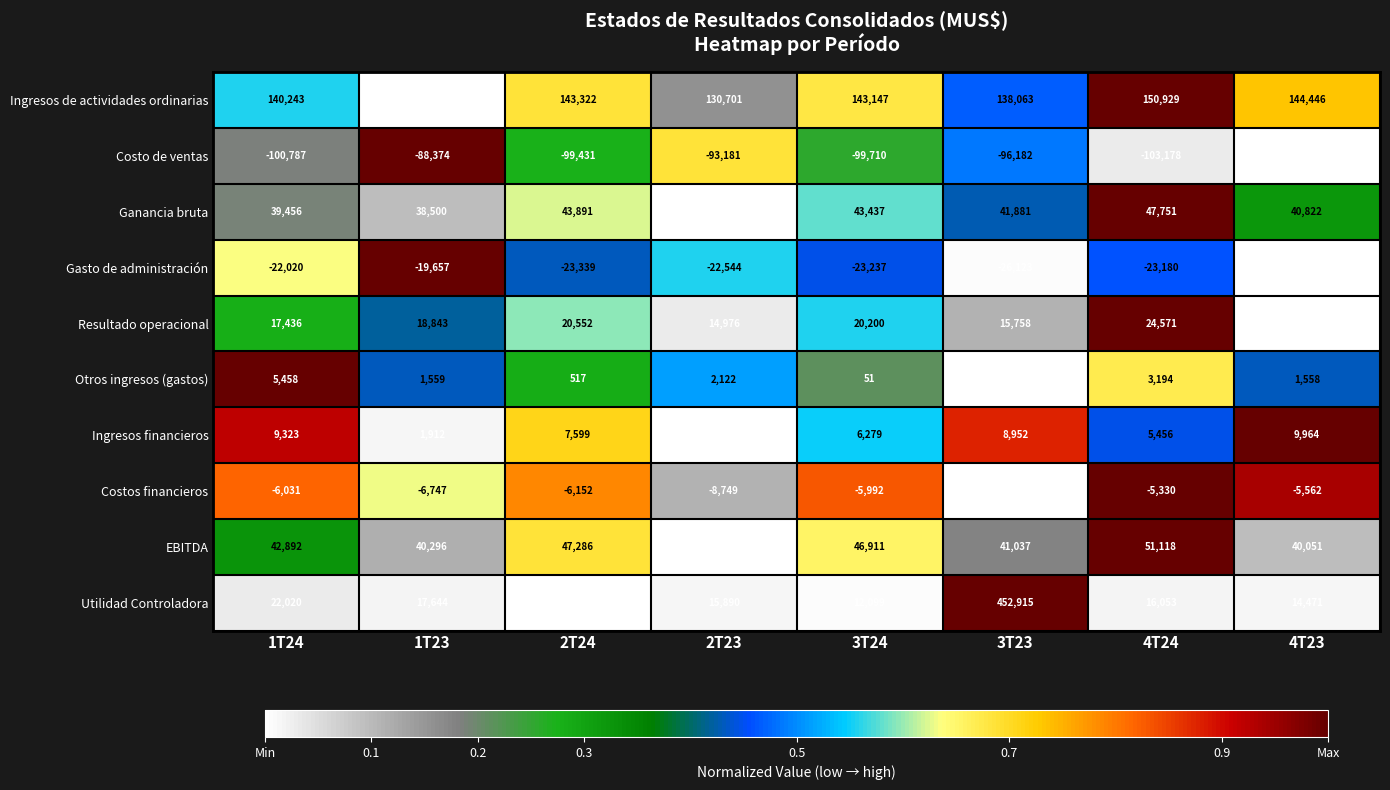

Is it true that Ingresos financieros equals 3084 at 2T23?

False